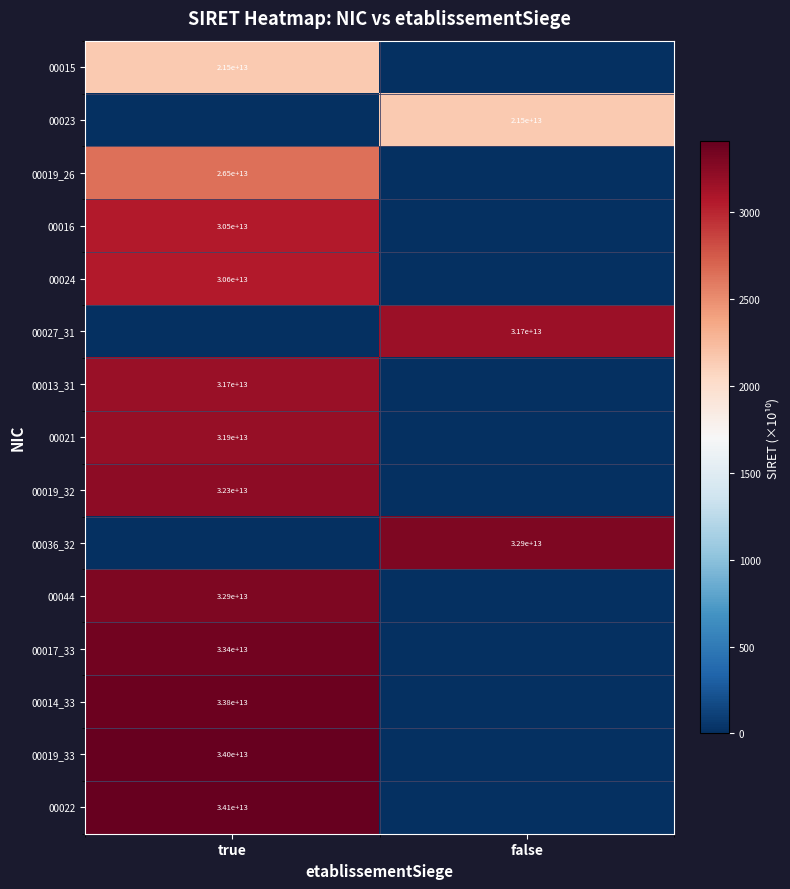

Is it true that 00013_31 equals 41887475757714 at true?

False